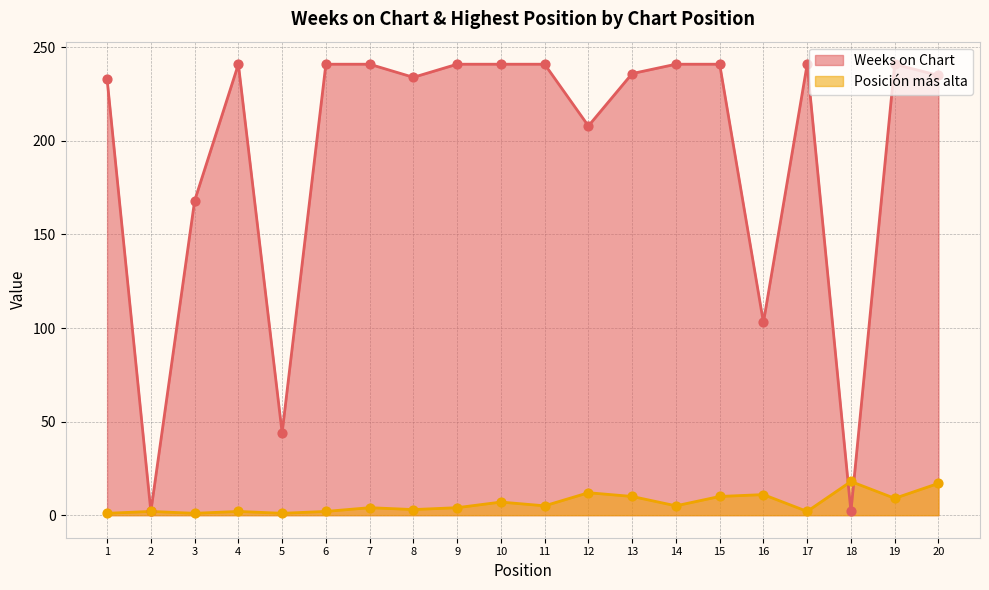

At which category is the sum across all series the highest?

20